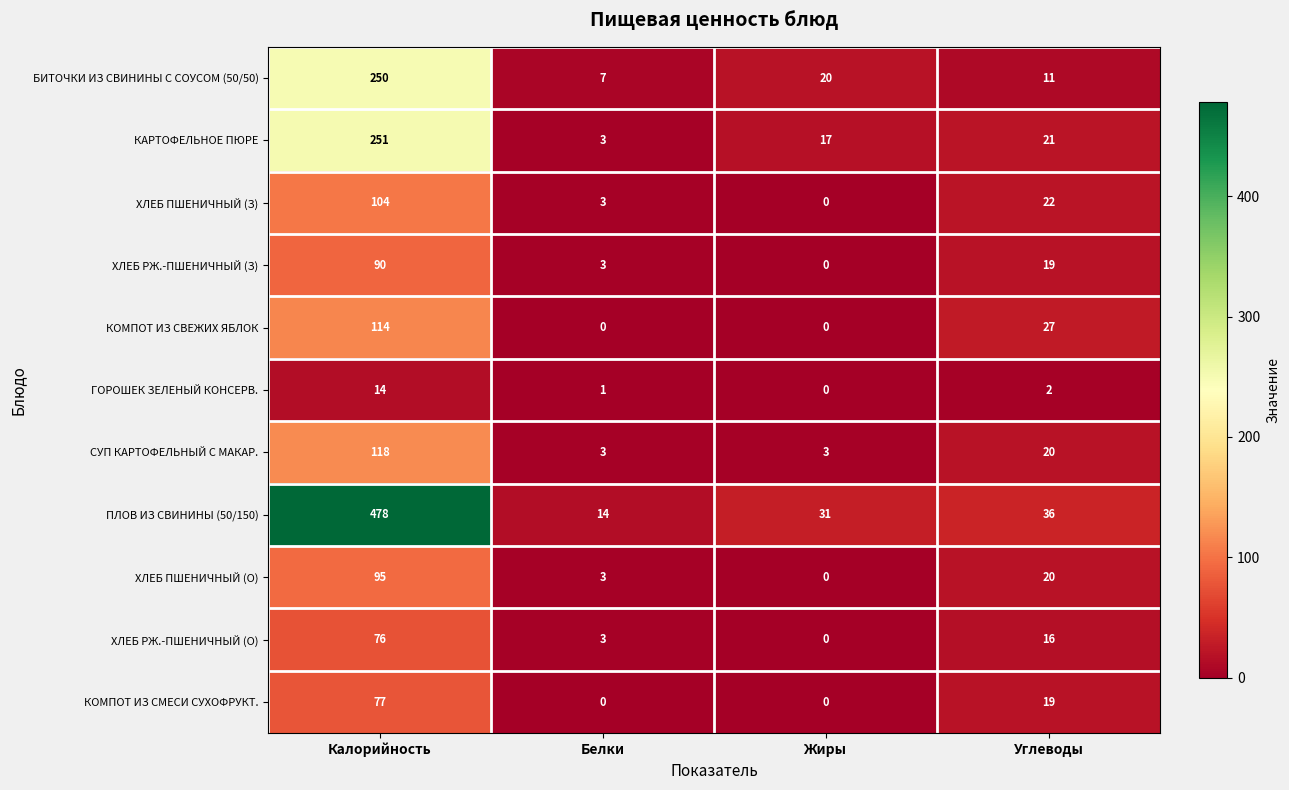

The value of КАРТОФЕЛЬНОЕ ПЮРЕ at Жиры is 17. True or false?

True